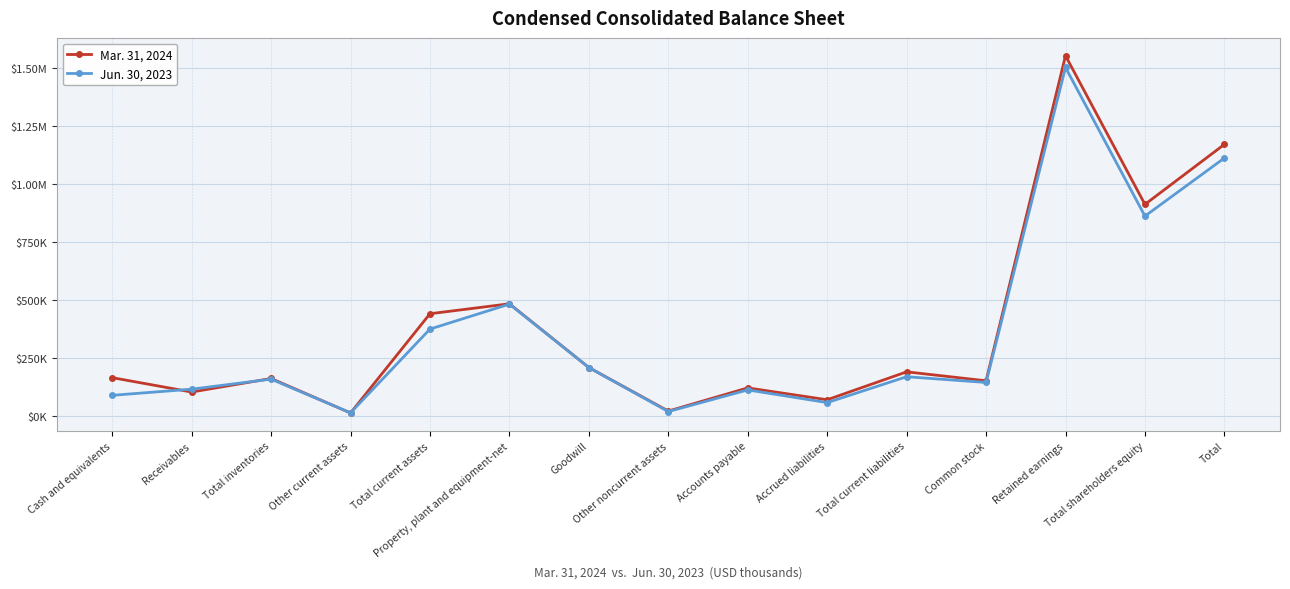

Between Other current assets and Property, plant and equipment-net, which is larger?

Property, plant and equipment-net